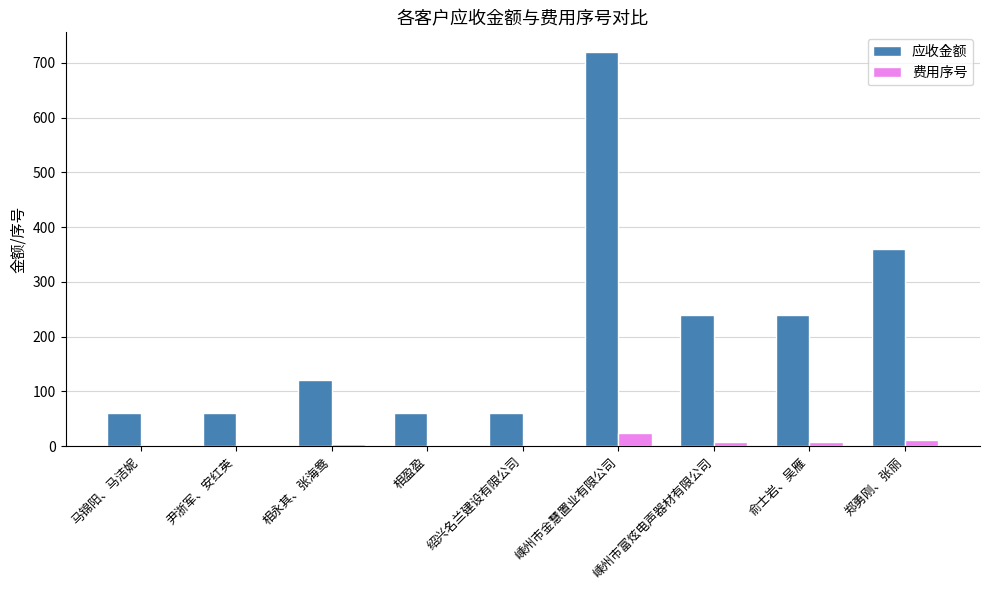

Which series has the largest total across all categories?

应收金额